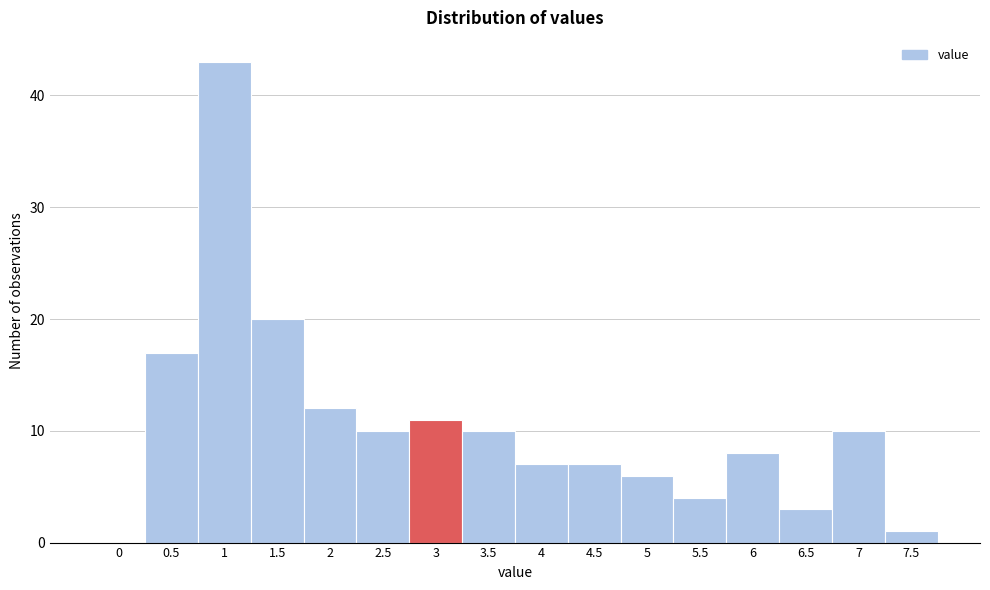

Reading left to right, extract all data points from this chart.

0=0	0.5=17	1=43	1.5=20	2=12	2.5=10	3=11	3.5=10	4=7	4.5=7	5=6	5.5=4	6=8	6.5=3	7=10	7.5=1